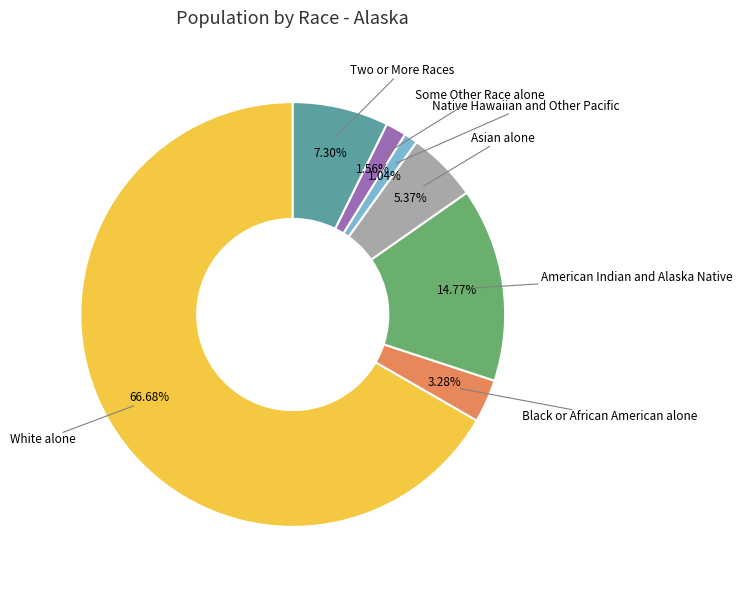

Does any single category account for the majority?

Yes